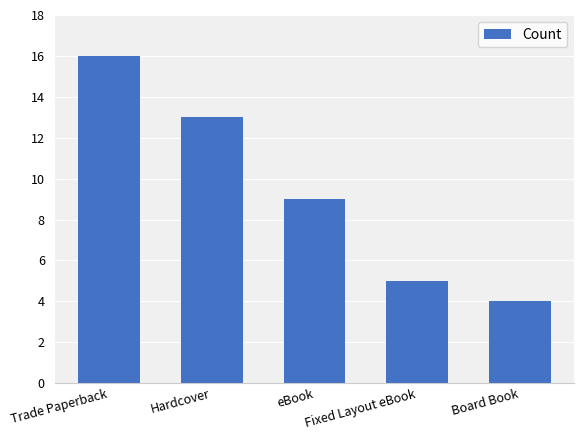

What is the label of the 4th bar from the right?

Hardcover